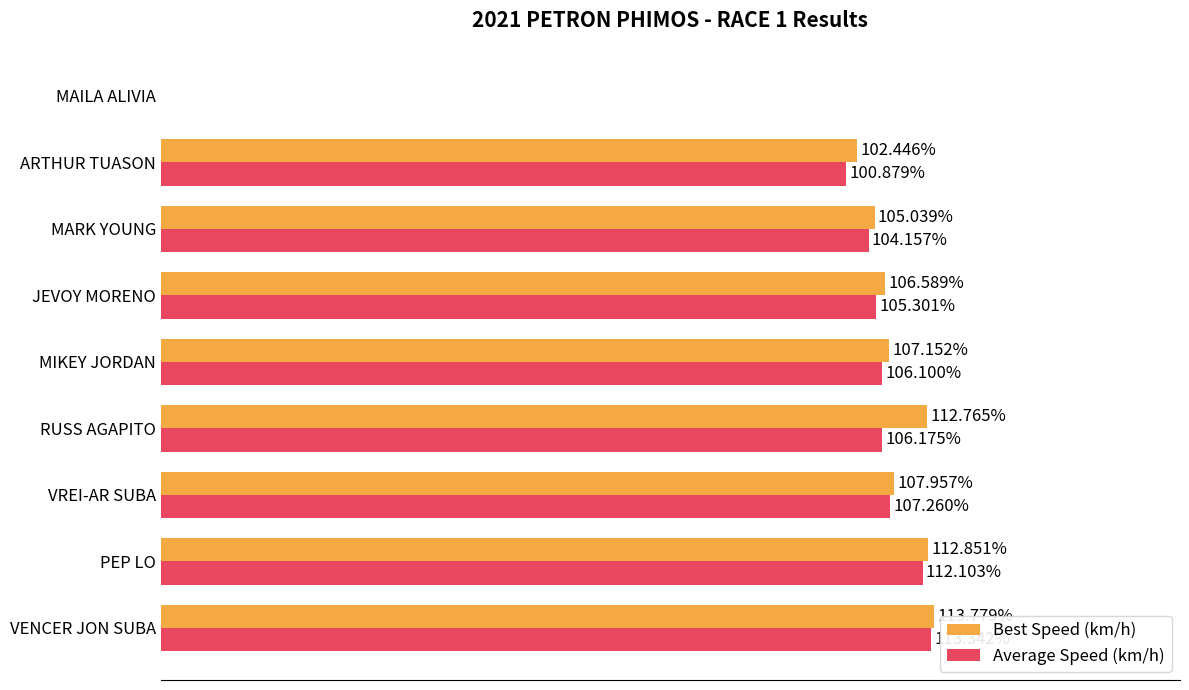

Where is Best Speed (km/h) nearest to the value 56?

ARTHUR TUASON